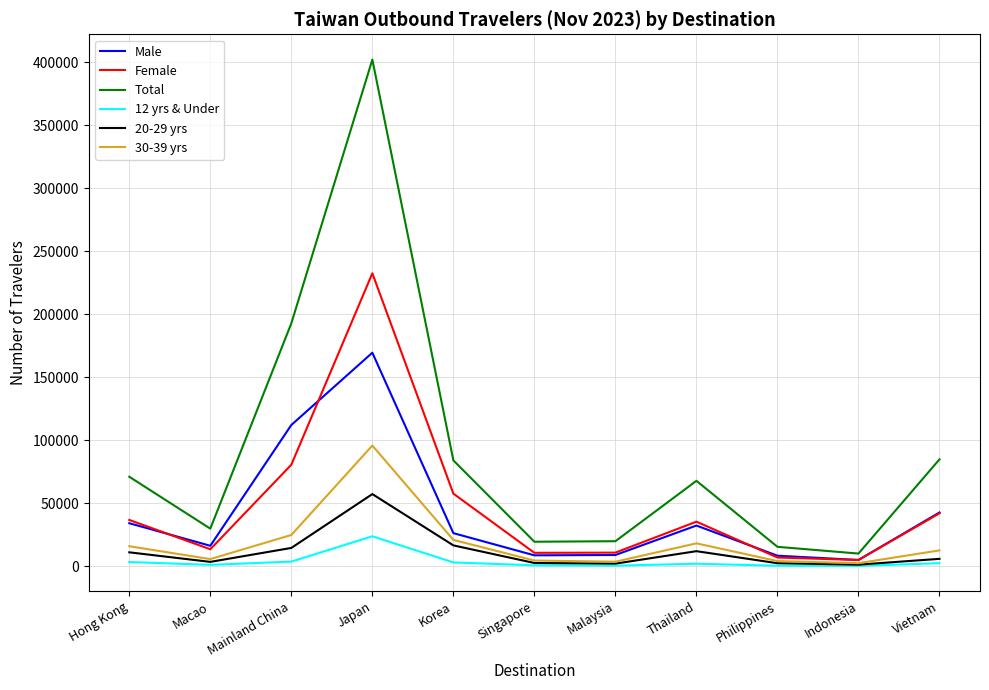

At which label is Total closest to 206175?

Mainland China